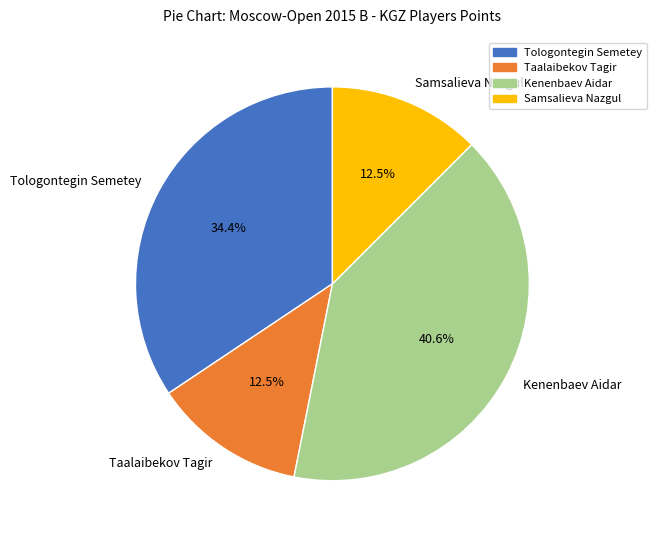

What is the ratio of the value at Taalaibekov Tagir to the value at Tologontegin Semetey?

0.4